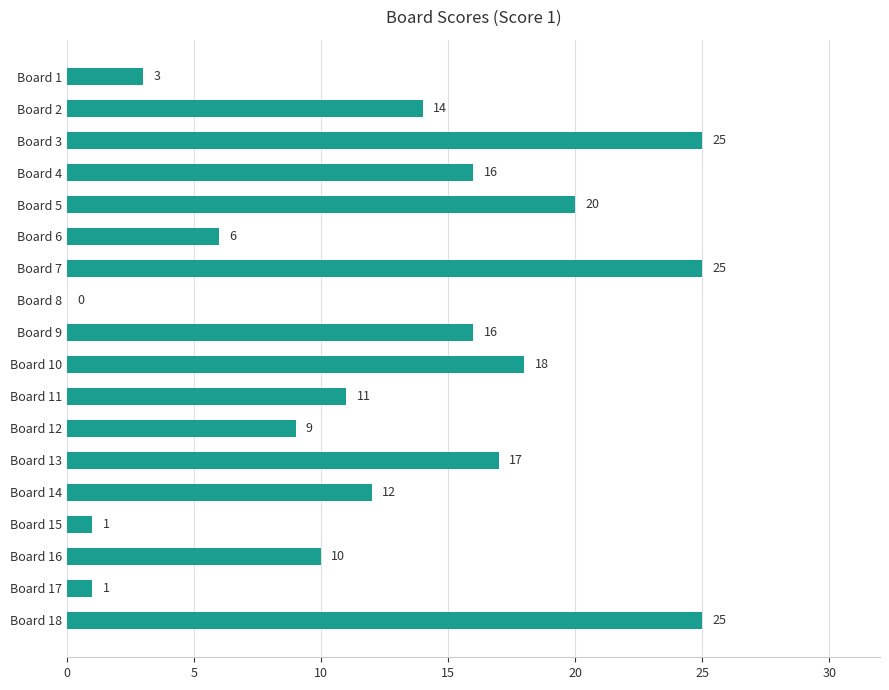

What is the maximum value shown in the chart?

25